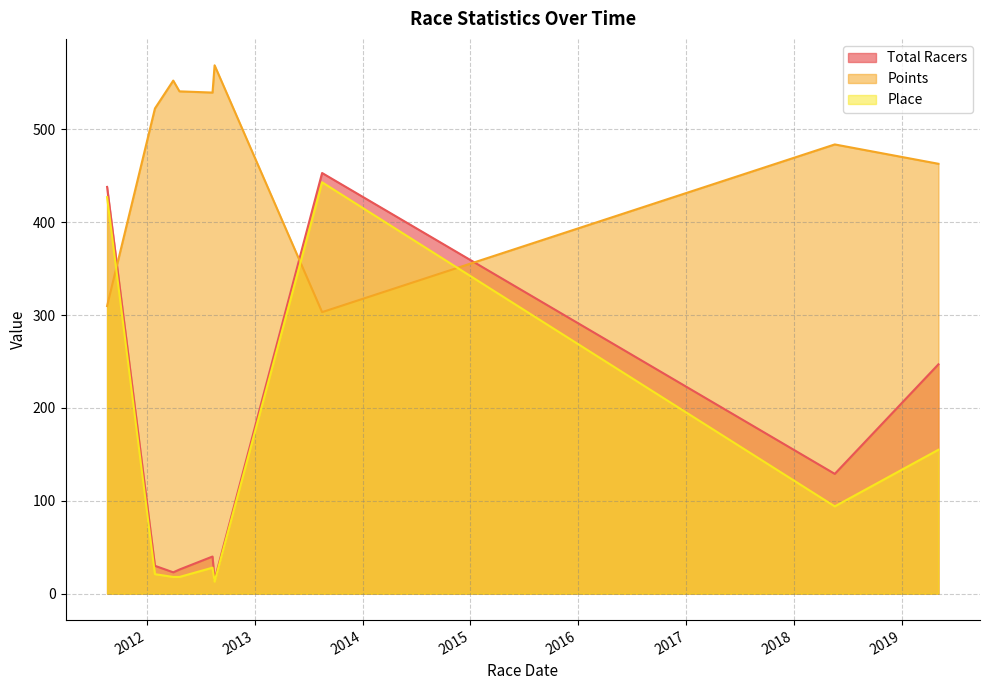

Rank the series by their maximum value, from lowest to highest.

Place, Total Racers, Points